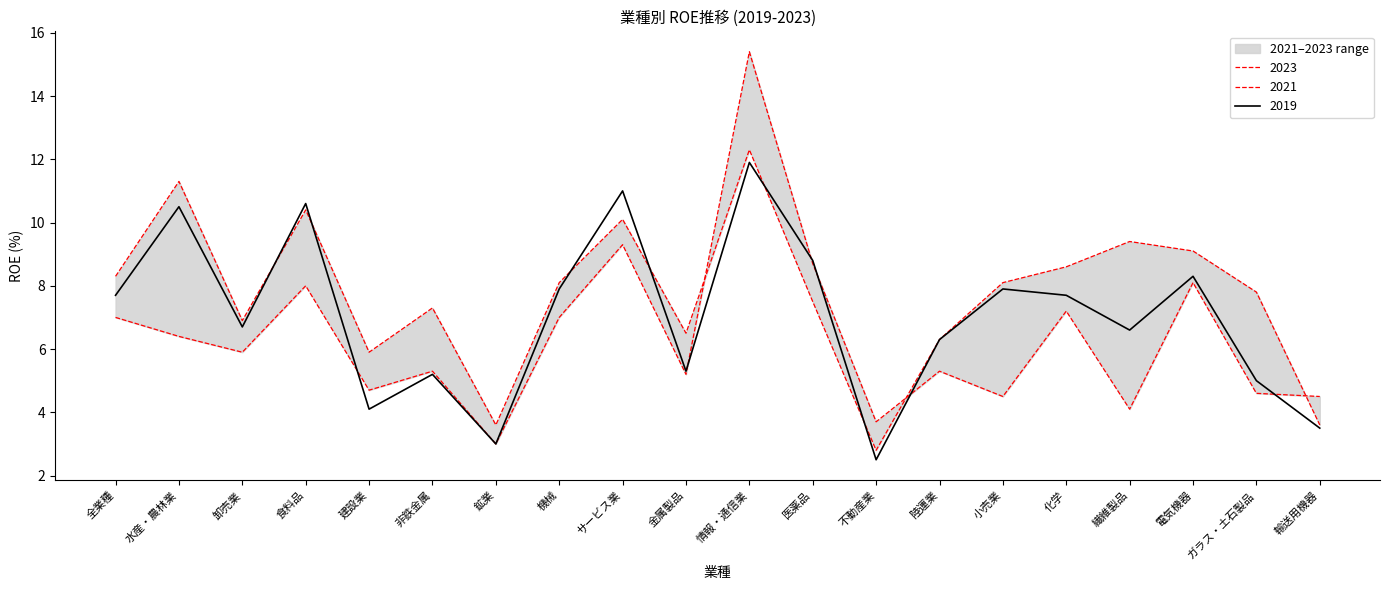

True or false: 2019 and 2021 cross at least once.

True